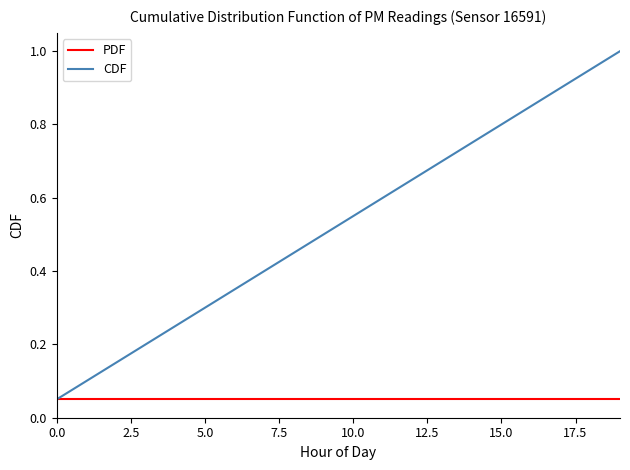

What is the maximum value shown in the chart?

1.0